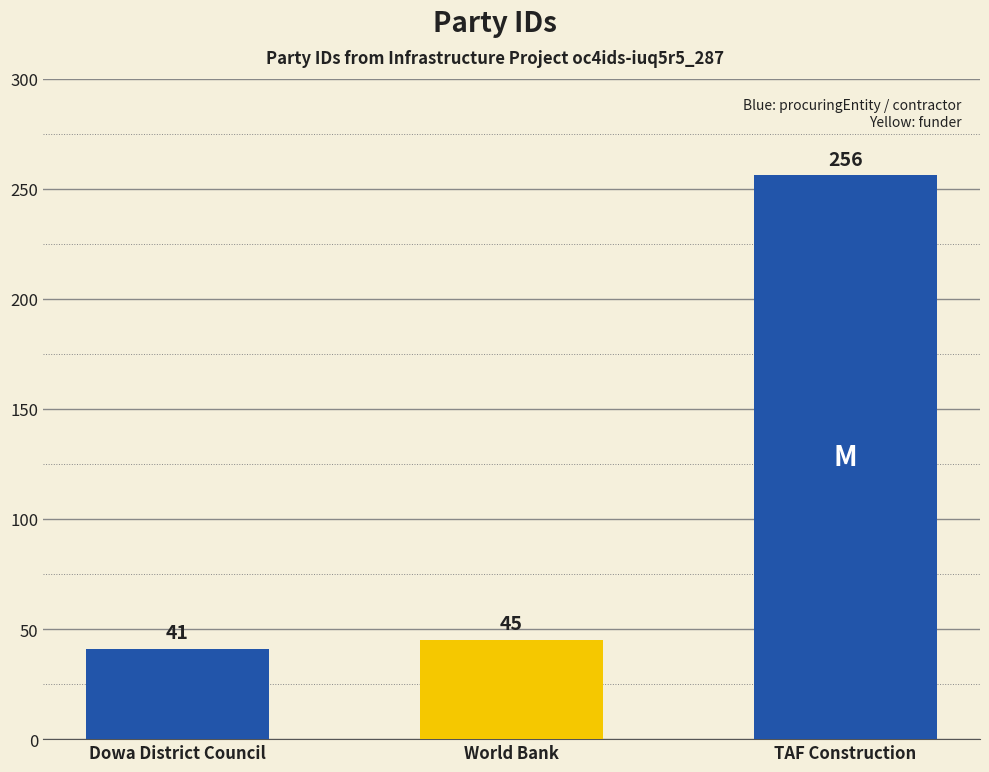

What is the difference between the values at Dowa District Council and TAF Construction?

215